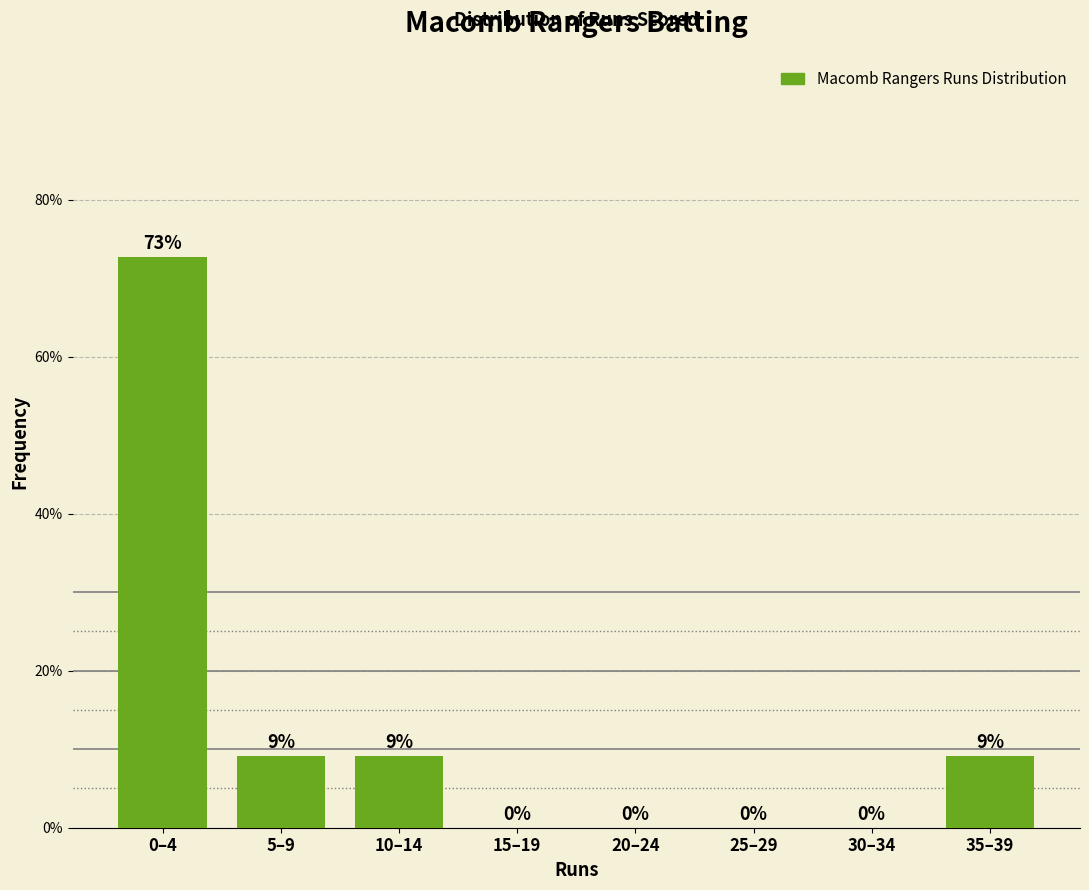

Which has a higher value, 10–14 or 25–29?

10–14